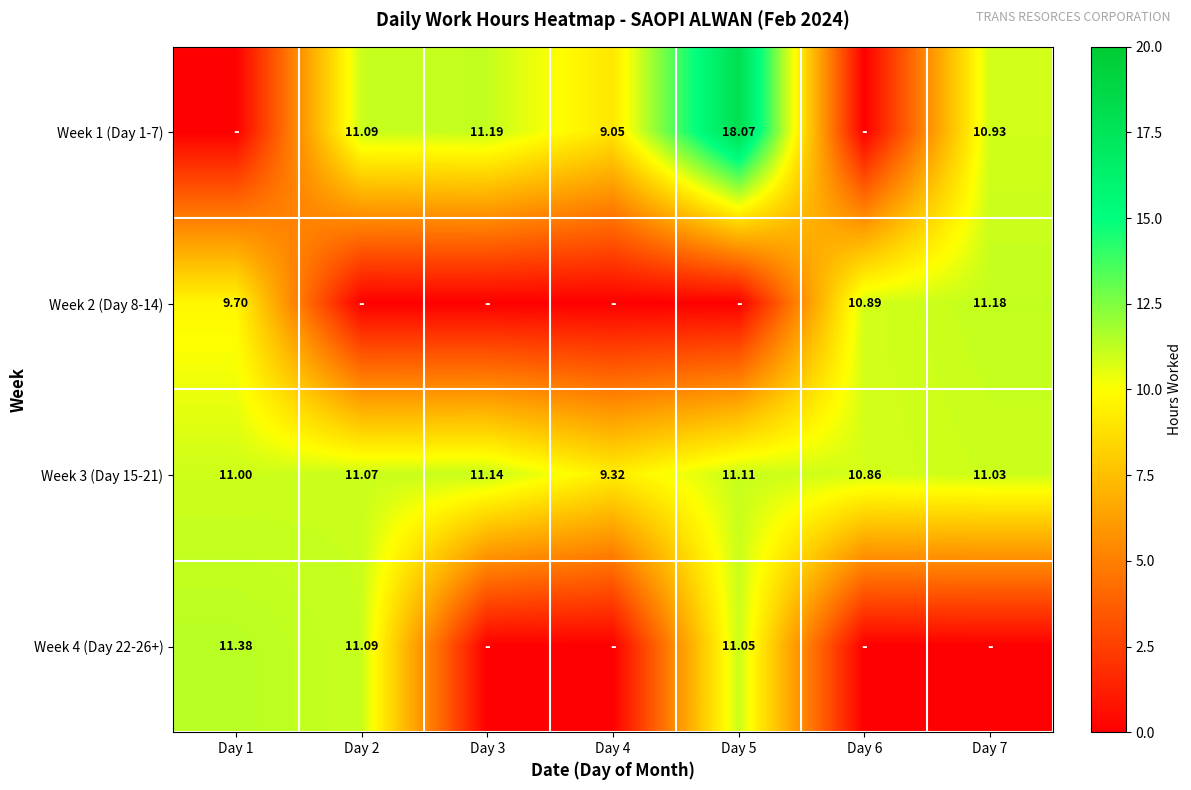

List the series in order of their peak value, highest first.

Week 1 (Day 1-7), Week 4 (Day 22-26+), Week 2 (Day 8-14), Week 3 (Day 15-21)